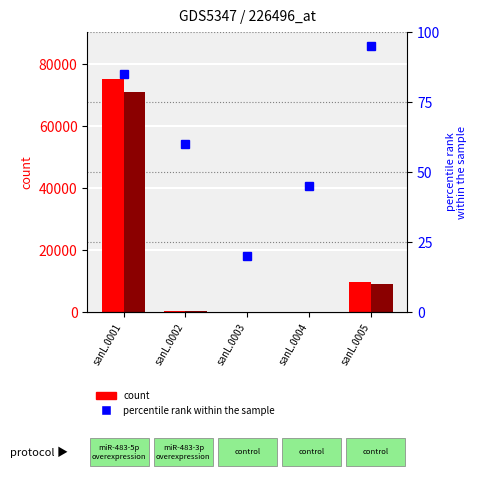

What is the value of the percentile rank within the sample bar at the 4th from the left?

45